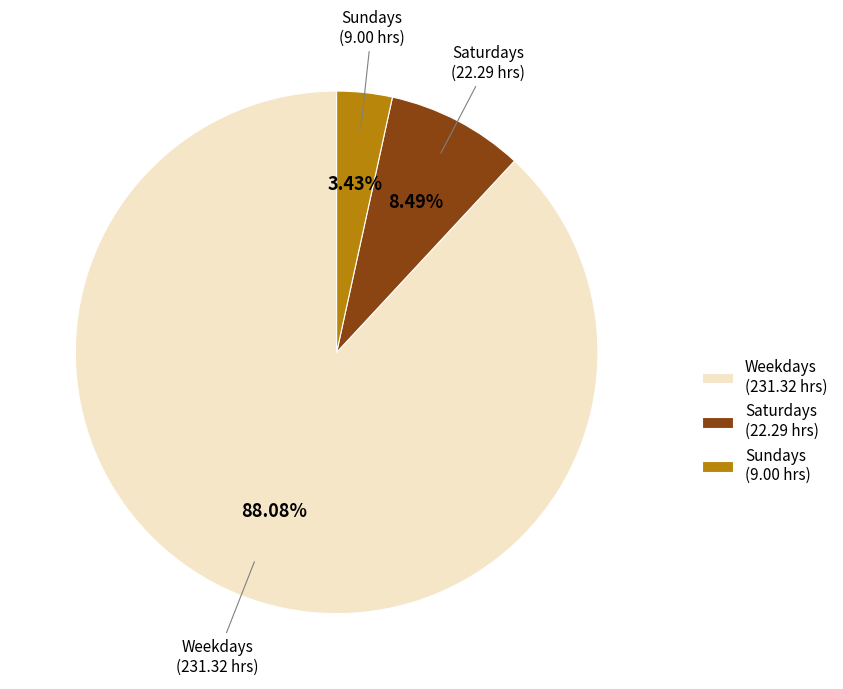

Which slice is the smallest?

Sundays